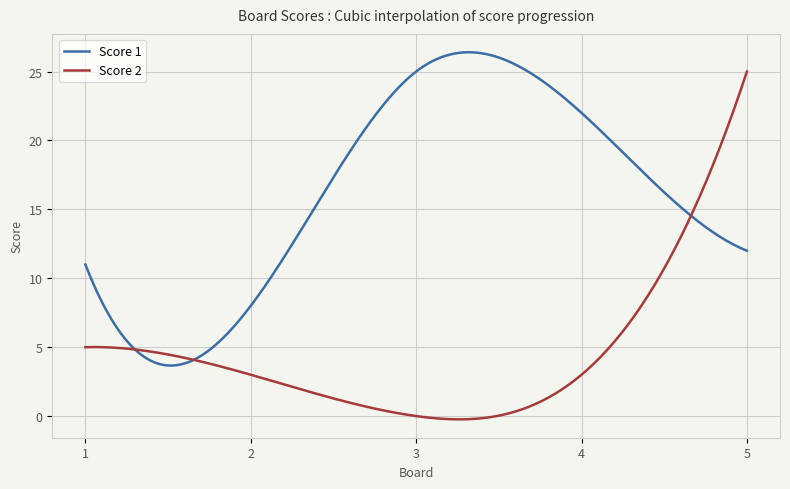

Which series has the widest spread of values?

Score 2